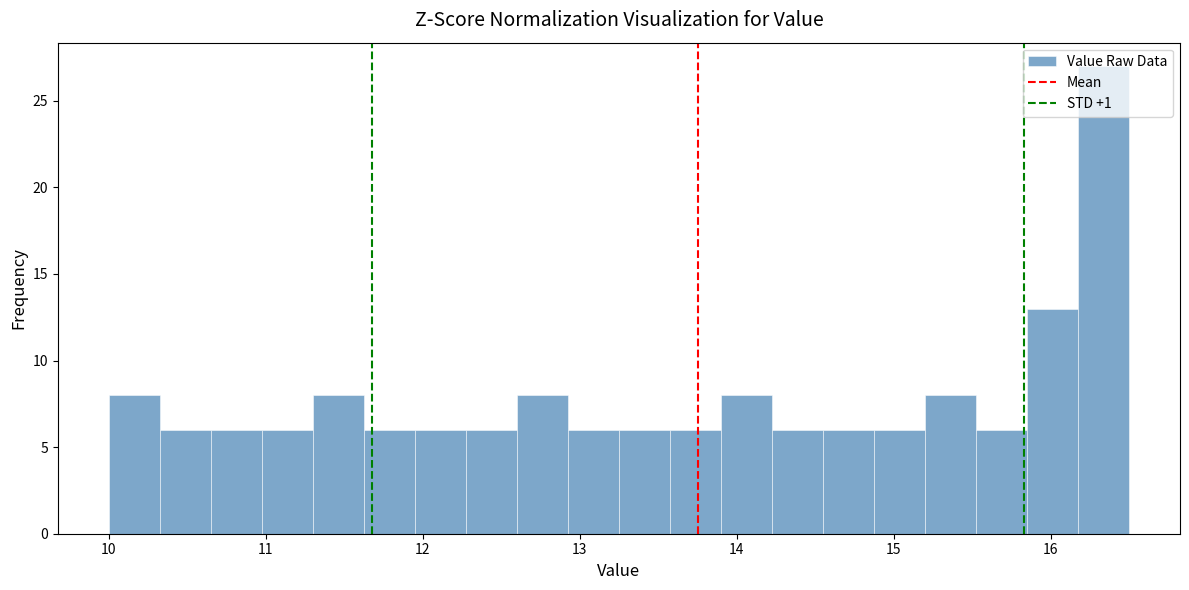

Around what value on the x-axis is the tallest bar? Give the approximate position of its centre, as read against the axis.

16.3